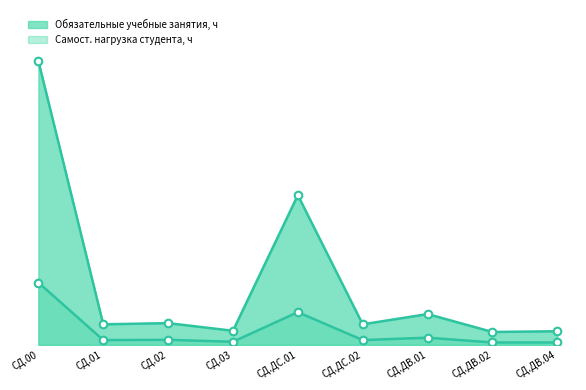

At which category is the sum across all series the highest?

СД.00